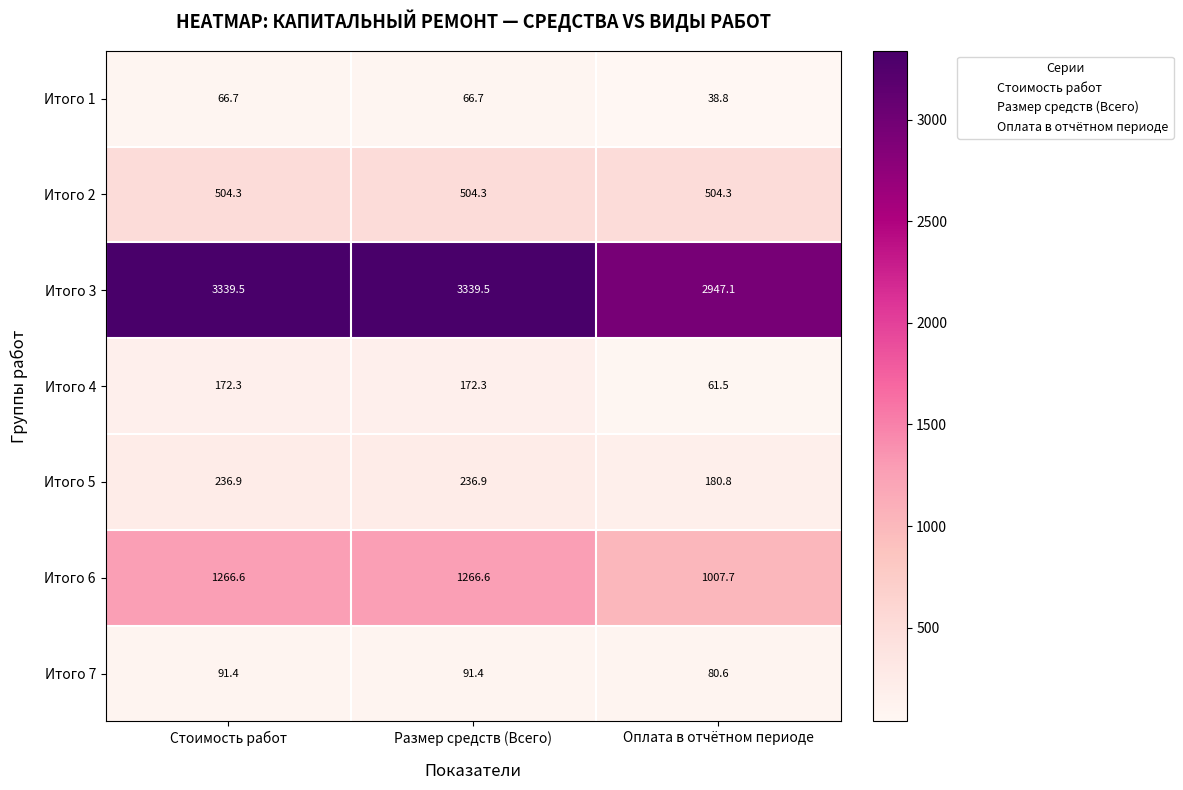

Is it true that Итого 2 equals 722.3 at Оплата в отчётном периоде?

False